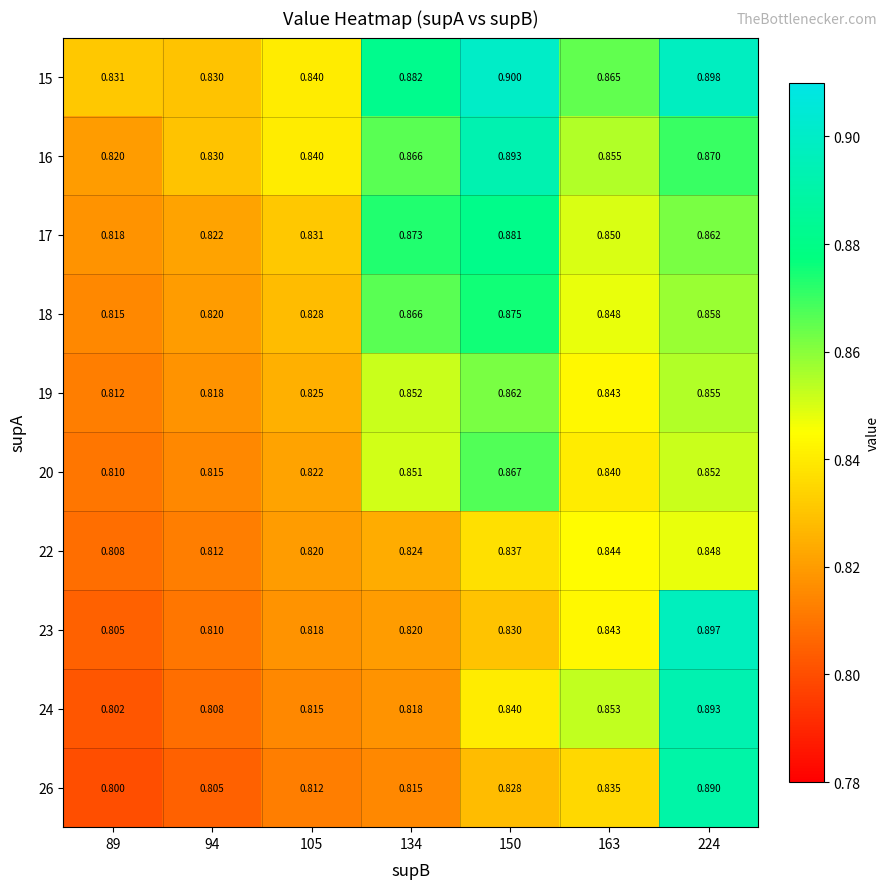

Reading right to left, transcribe all the data shown in this chart.

15: 224=0.9	163=0.9	150=0.9	134=0.9	105=0.8	94=0.8	89=0.8
16: 224=0.9	163=0.9	150=0.9	134=0.9	105=0.8	94=0.8	89=0.8
17: 224=0.9	163=0.8	150=0.9	134=0.9	105=0.8	94=0.8	89=0.8
18: 224=0.9	163=0.8	150=0.9	134=0.9	105=0.8	94=0.8	89=0.8
19: 224=0.9	163=0.8	150=0.9	134=0.9	105=0.8	94=0.8	89=0.8
20: 224=0.9	163=0.8	150=0.9	134=0.9	105=0.8	94=0.8	89=0.8
22: 224=0.8	163=0.8	150=0.8	134=0.8	105=0.8	94=0.8	89=0.8
23: 224=0.9	163=0.8	150=0.8	134=0.8	105=0.8	94=0.8	89=0.8
24: 224=0.9	163=0.9	150=0.8	134=0.8	105=0.8	94=0.8	89=0.8
26: 224=0.9	163=0.8	150=0.8	134=0.8	105=0.8	94=0.8	89=0.8